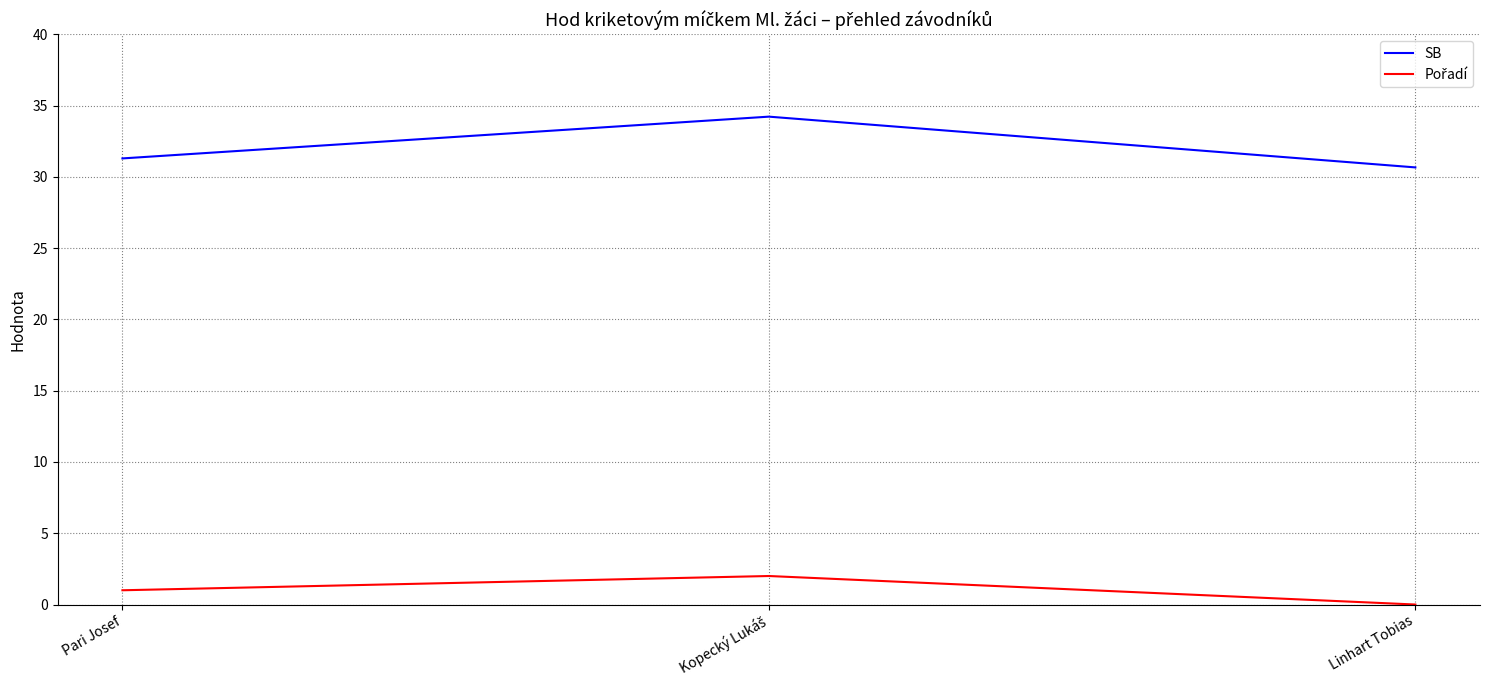

What is the sum of all SB values?

96.2